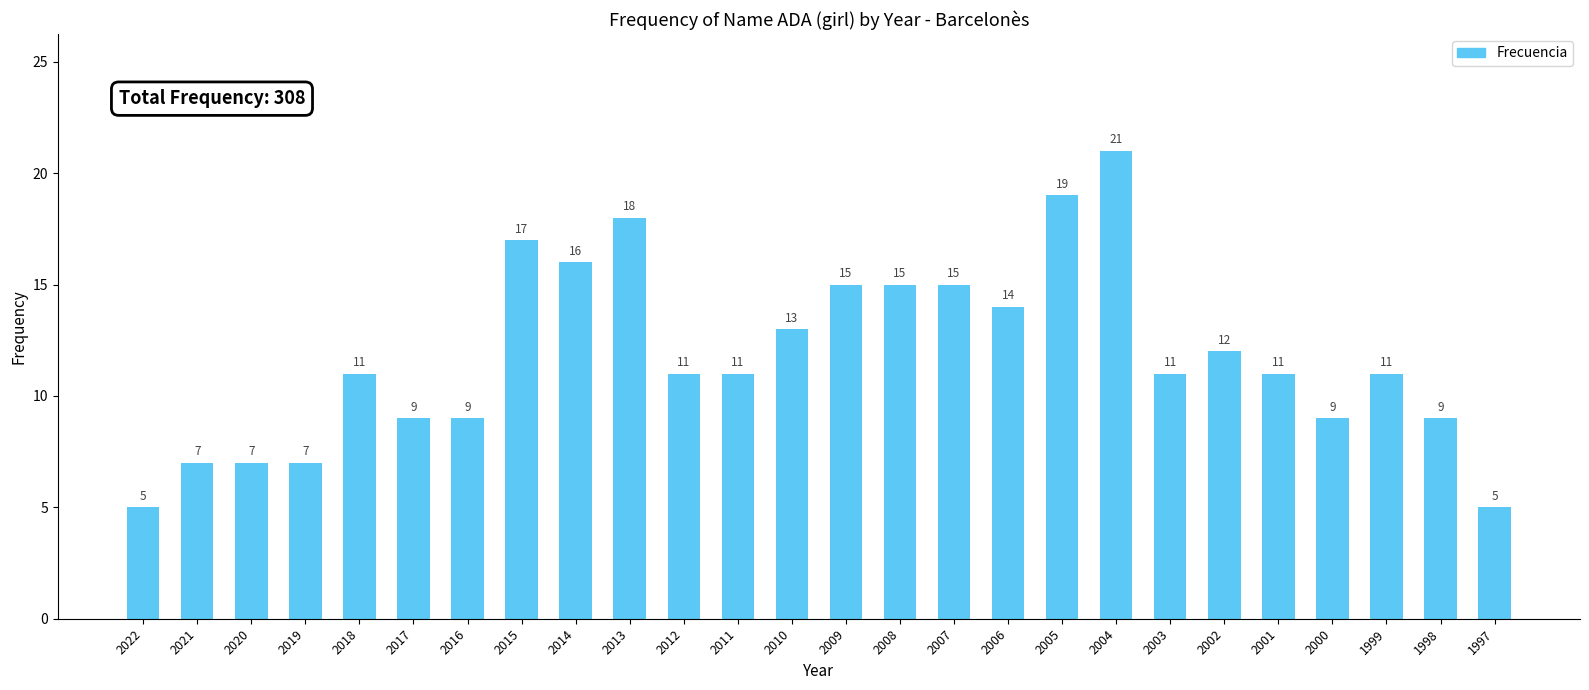

What value does the data have at 2005, to the nearest 5?

20